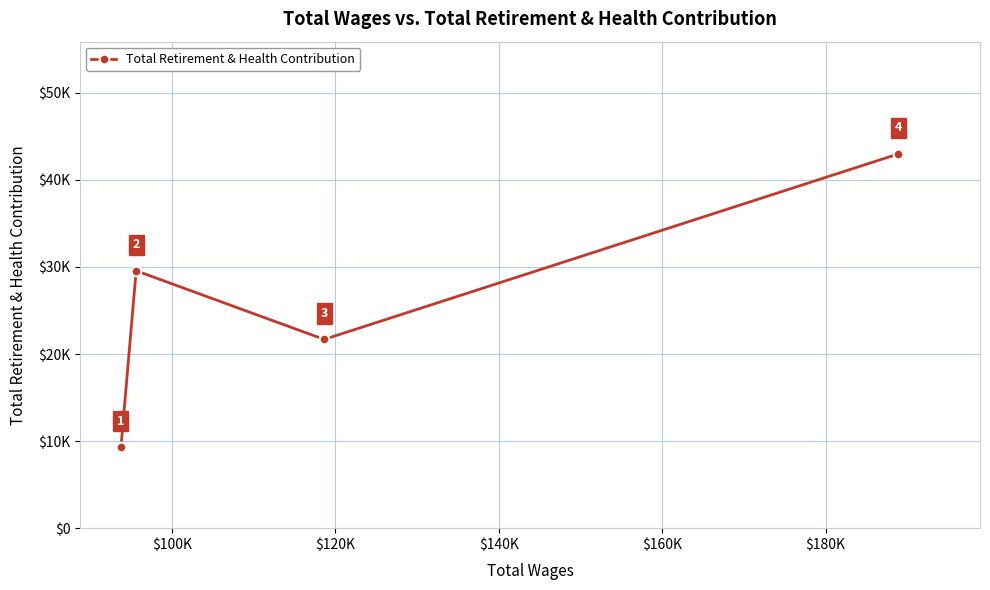

Where is the first local maximum?

$100K